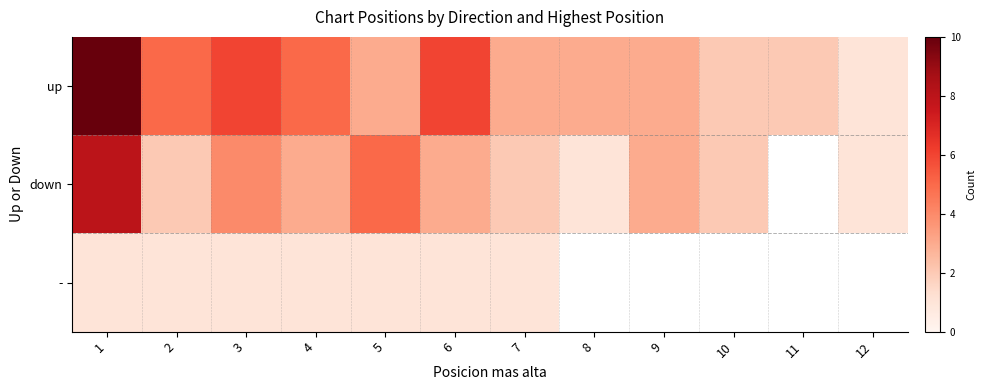

What is the spread (max minus min) of values at 2?

4.0